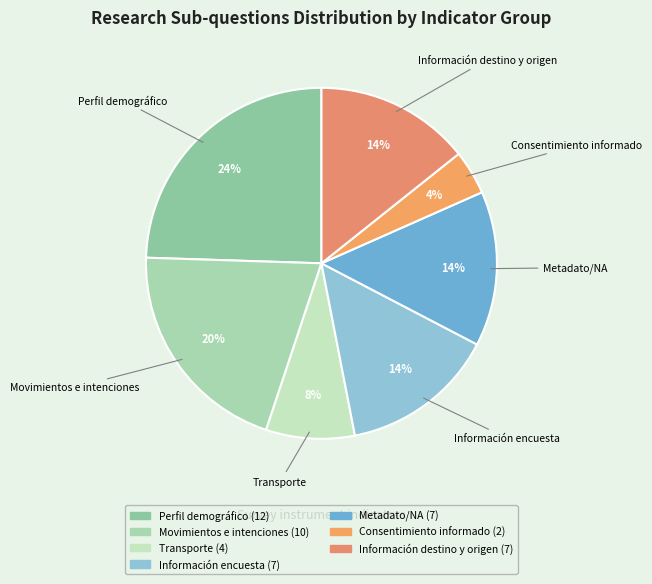

What is the ratio of the value at Metadato/NA to the value at Movimientos e intenciones?

0.7